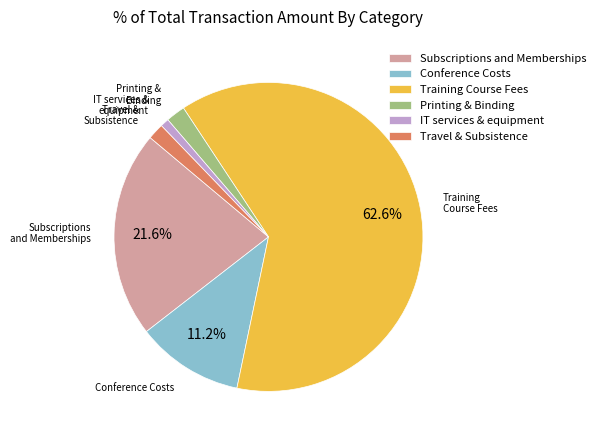

How many segments does this pie chart have?

6